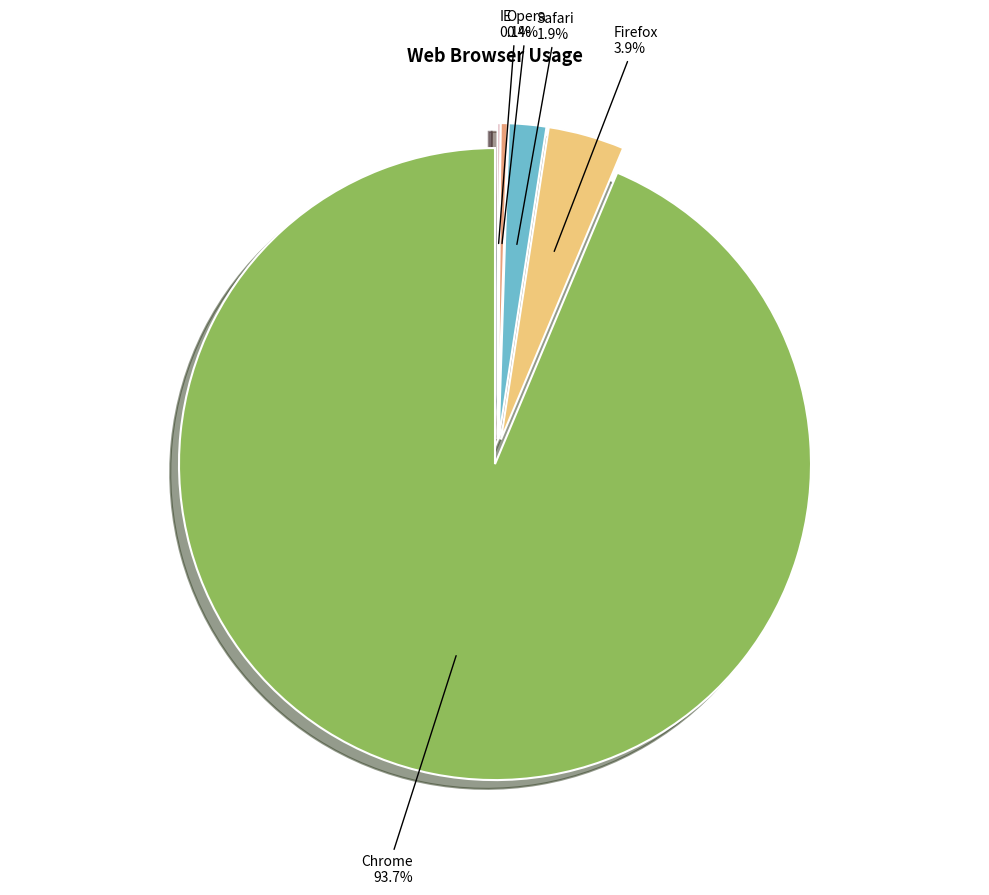

Rank the categories by value from lowest to highest.

IE, Opera, Safari, Firefox, Chrome